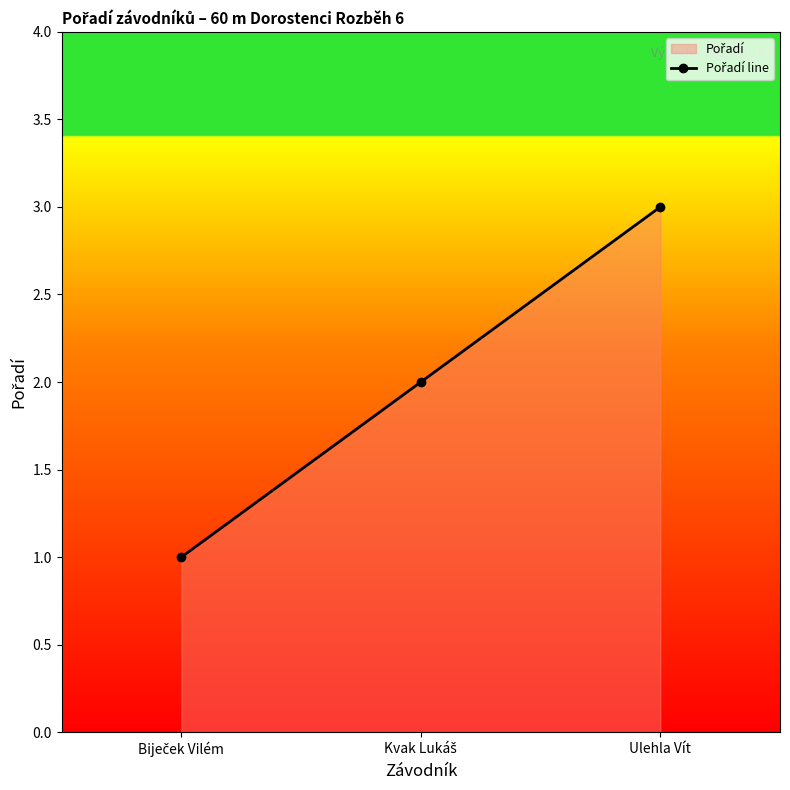

At which label is the value closest to 2?

Kvak Lukáš